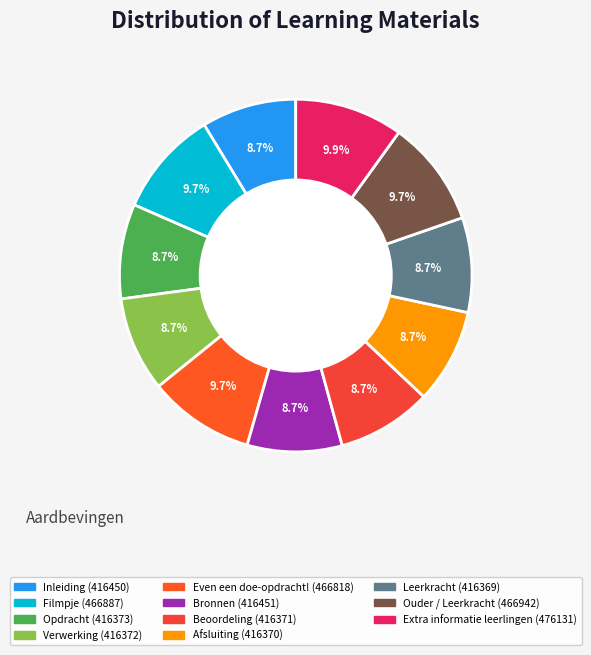

What percentage is the Leerkracht slice, to the nearest percent?

9%